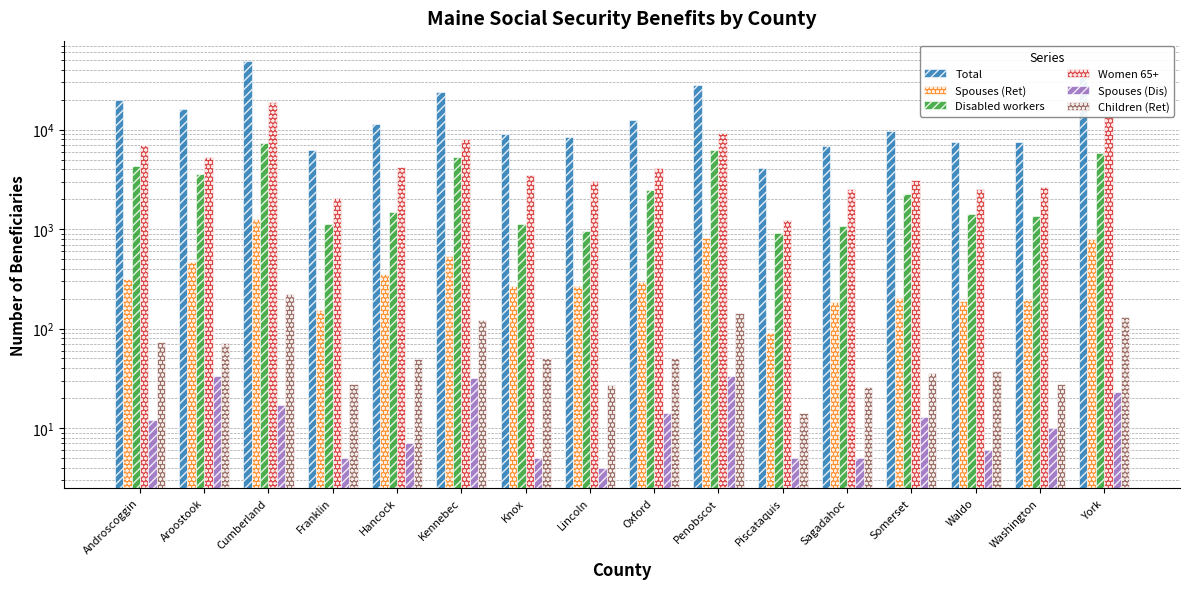

What is the highest value of the Spouses (Ret) series?

1250